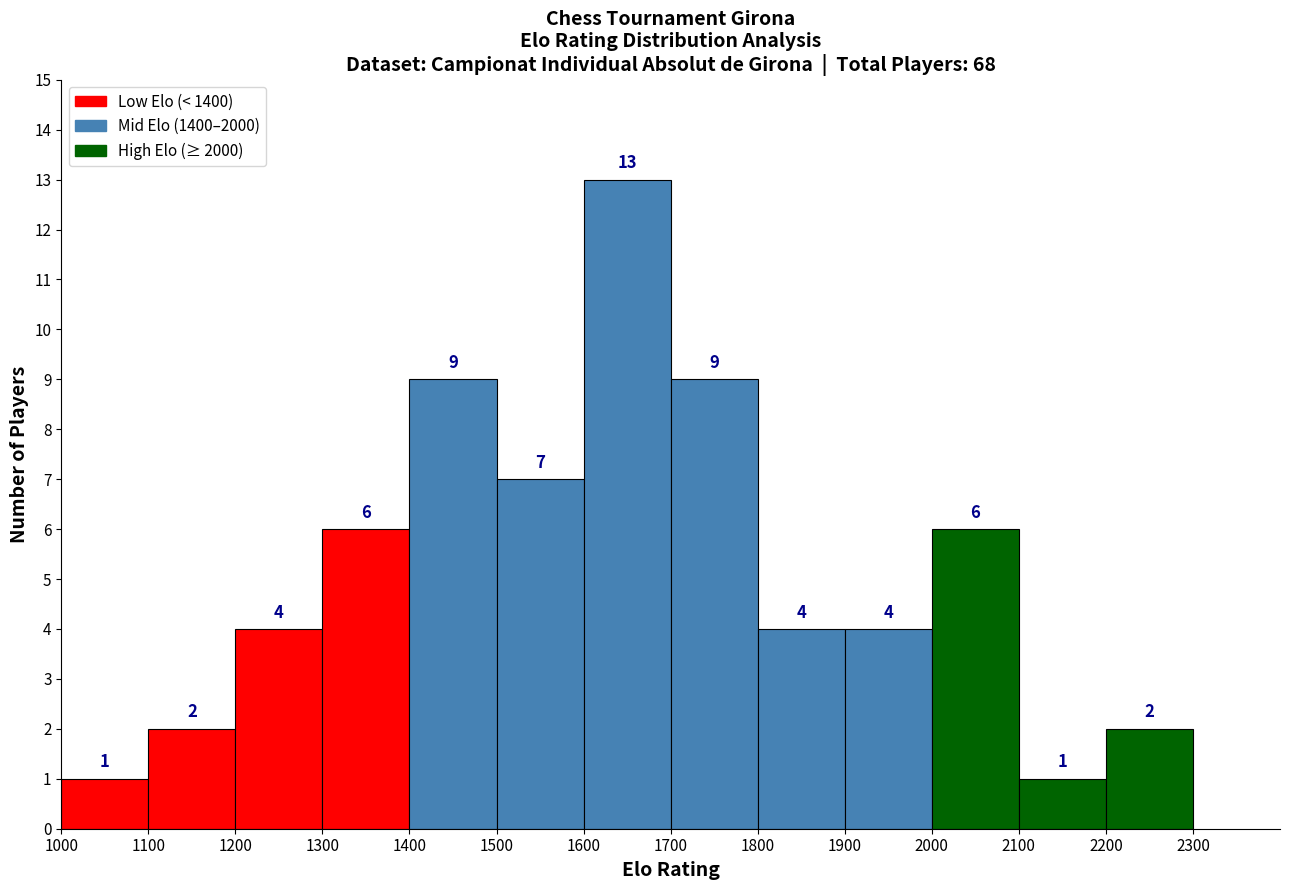

Which range on the x-axis has the tallest bar?

1600 to 1700